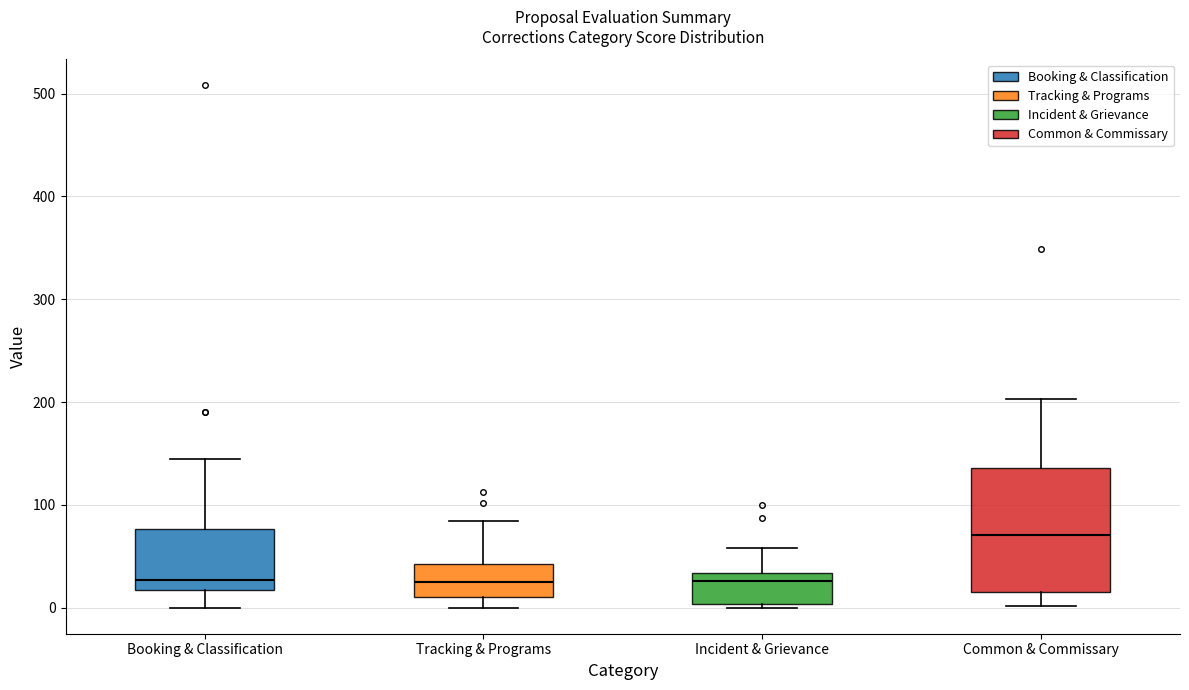

Where does the lower whisker of the box for Booking & Classification end on the y-axis? The values are not printed on the chart, so give them approximately, as read against the axis.

0